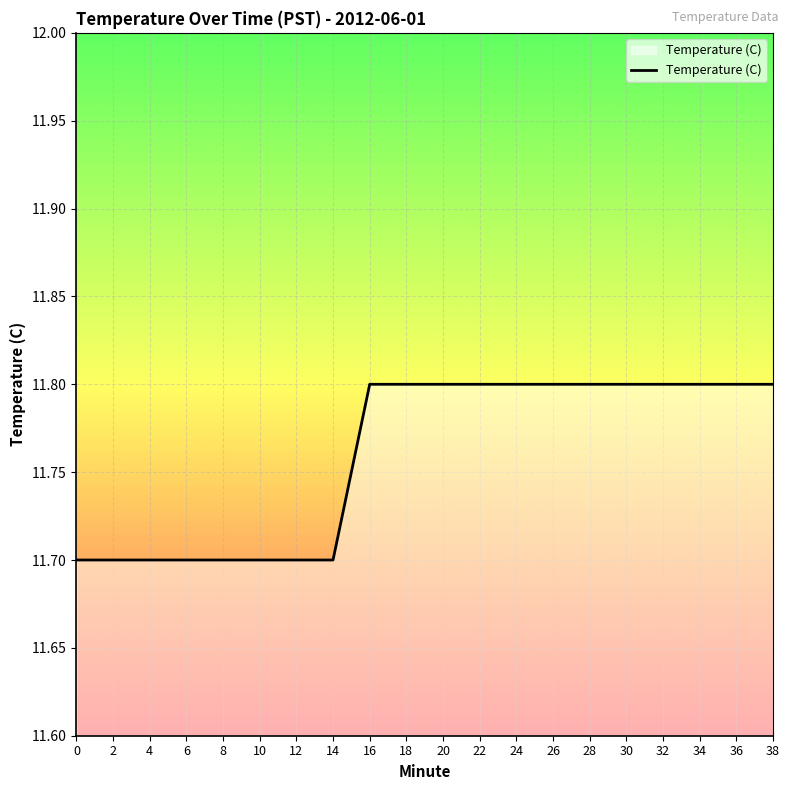

Does the chart have visible grid lines?

Yes